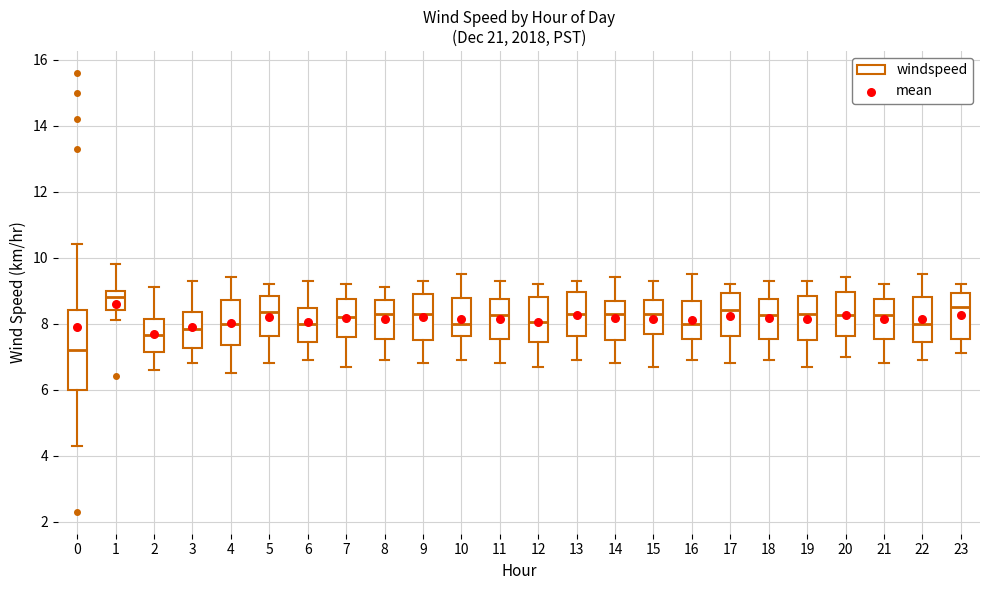

Reading left to right, transcribe this box plot: for each box, give where its median line is, the range the box spans, and where its two whiskers end, as read against the y-axis. The values are not printed on the chart, so give them approximately, as read against the axis.

0: median 7.2, box 6.0 to 8.4, whiskers 4.4 to 10.4
1: median 8.8, box 8.4 to 9.0, whiskers 8.2 to 9.8
2: median 7.6, box 7.2 to 8.2, whiskers 6.6 to 9.2
3: median 7.8, box 7.2 to 8.4, whiskers 6.8 to 9.4
4: median 8.0, box 7.4 to 8.8, whiskers 6.6 to 9.4
5: median 8.4, box 7.6 to 8.8, whiskers 6.8 to 9.2
6: median 8.0, box 7.4 to 8.4, whiskers 7.0 to 9.4
7: median 8.2, box 7.6 to 8.8, whiskers 6.8 to 9.2
8: median 8.4, box 7.6 to 8.8, whiskers 7.0 to 9.2
9: median 8.4, box 7.6 to 9.0, whiskers 6.8 to 9.4
10: median 8.0, box 7.6 to 8.8, whiskers 7.0 to 9.6
11: median 8.2, box 7.6 to 8.8, whiskers 6.8 to 9.4
12: median 8.0, box 7.4 to 8.8, whiskers 6.8 to 9.2
13: median 8.4, box 7.6 to 9.0, whiskers 7.0 to 9.4
14: median 8.4, box 7.6 to 8.6, whiskers 6.8 to 9.4
15: median 8.4, box 7.6 to 8.8, whiskers 6.8 to 9.4
16: median 8.0, box 7.6 to 8.8, whiskers 7.0 to 9.6
17: median 8.4, box 7.6 to 9.0, whiskers 6.8 to 9.2
18: median 8.2, box 7.6 to 8.8, whiskers 7.0 to 9.4
19: median 8.4, box 7.6 to 8.8, whiskers 6.8 to 9.4
20: median 8.2, box 7.6 to 9.0, whiskers 7.0 to 9.4
21: median 8.2, box 7.6 to 8.8, whiskers 6.8 to 9.2
22: median 8.0, box 7.4 to 8.8, whiskers 7.0 to 9.6
23: median 8.6, box 7.6 to 9.0, whiskers 7.2 to 9.2